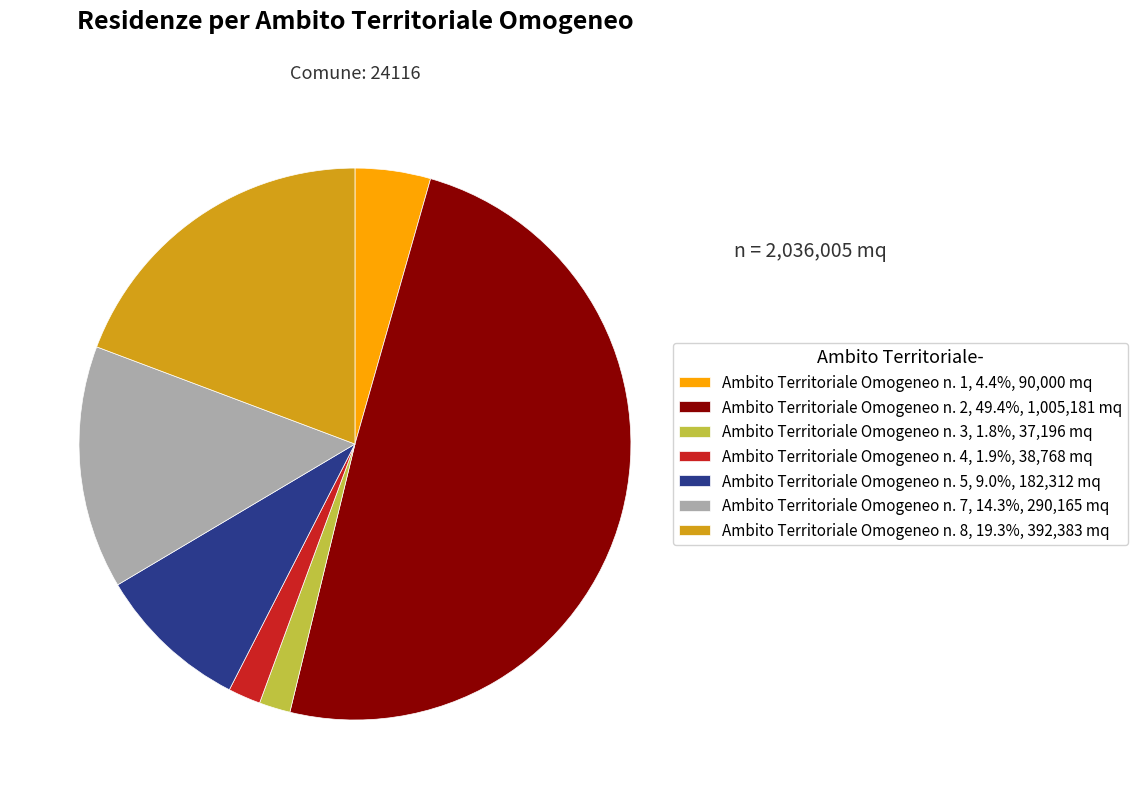

Does Ambito Territoriale Omogeneo n. 4, 1.9%, 38,768 mq represent more than half of the total?

No